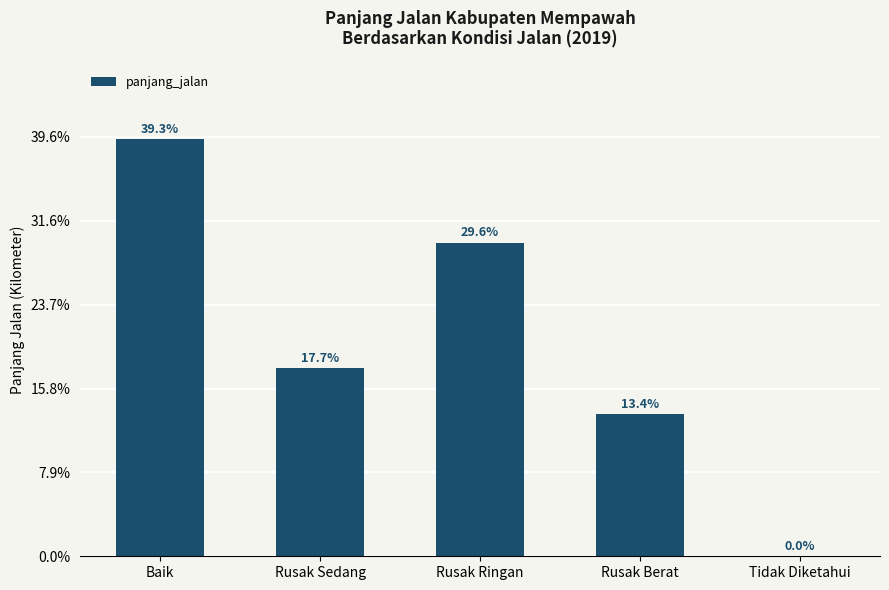

Are the bars horizontal?

No